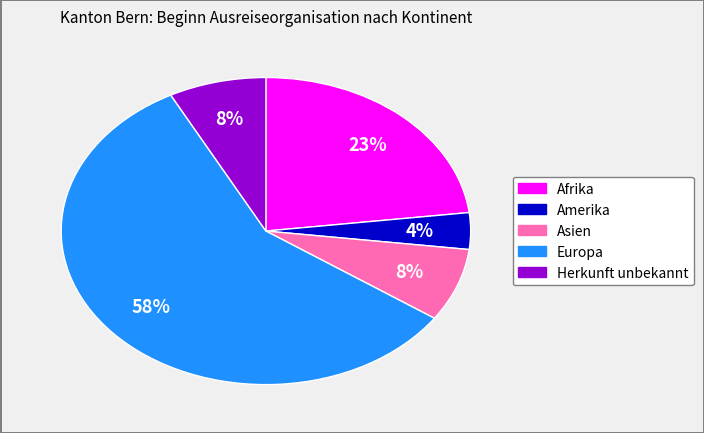

Does Europa represent more than half of the total?

Yes